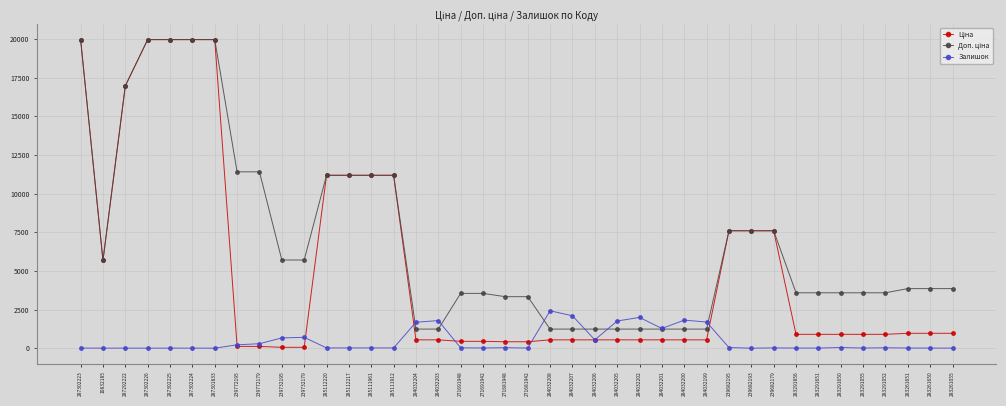

Count the number of categories in the chart.

40